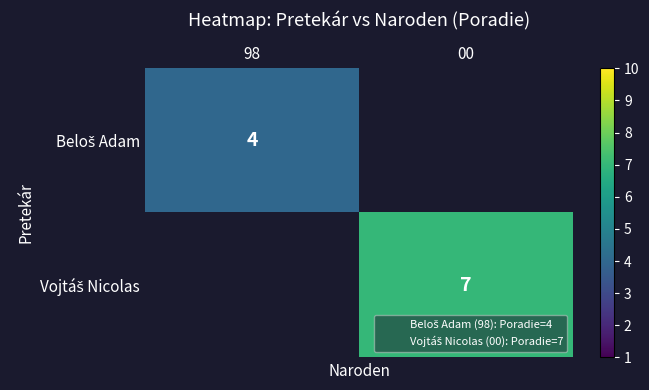

At which category does the chart reach its minimum across all series?

98